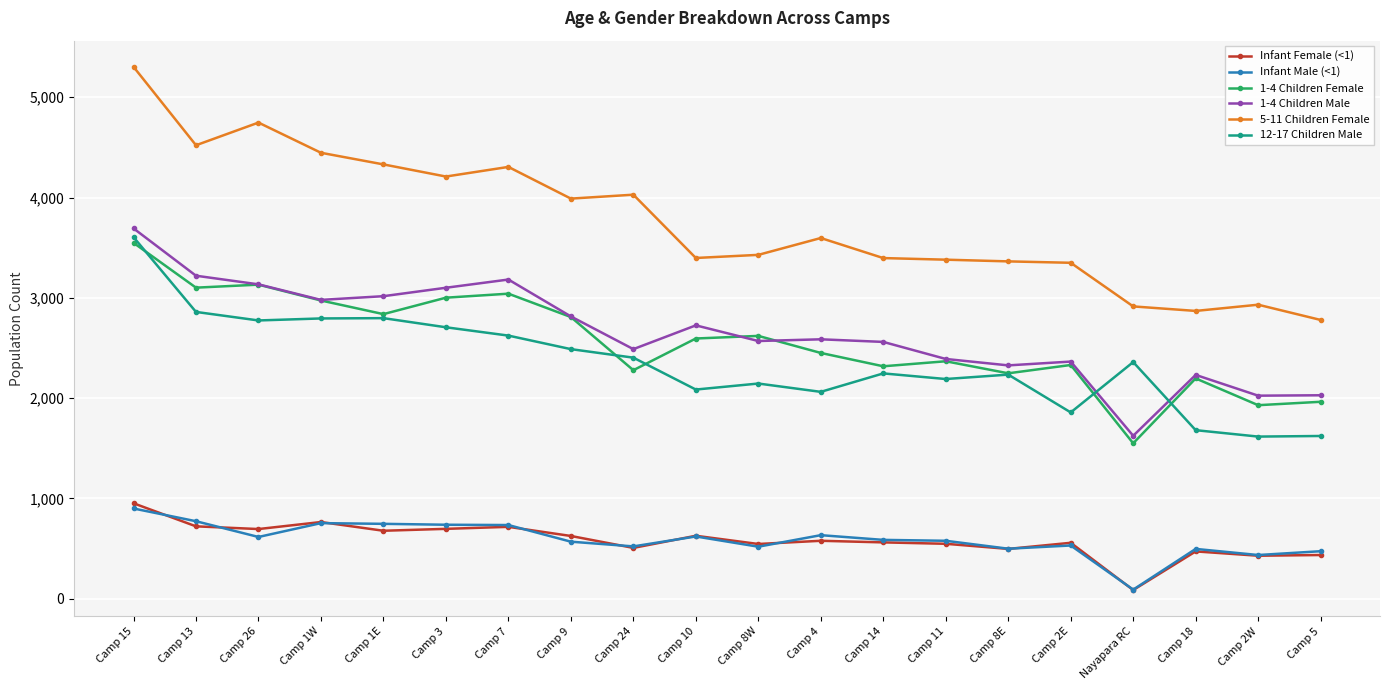

True or false: 12-17 Children Male and Infant Male (<1) cross at least once.

False